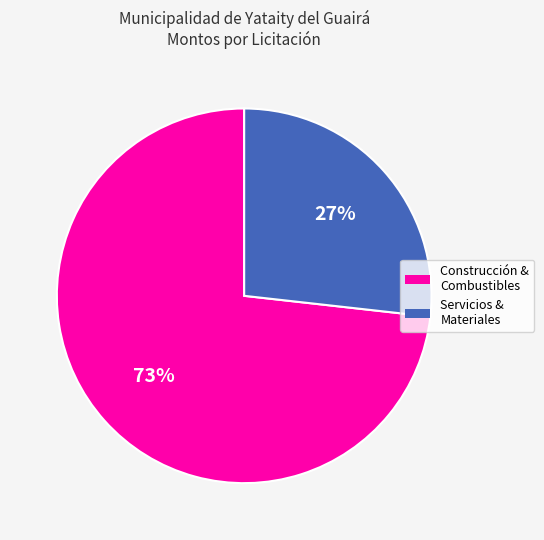

To the nearest percent, what is the average slice percentage?

50%